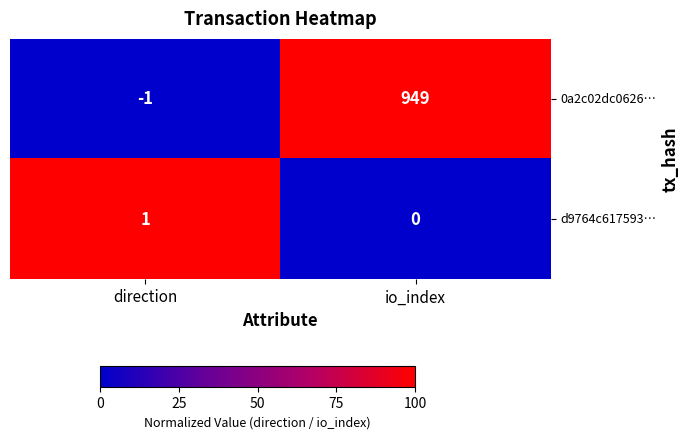

Which series changed the most between direction and io_index?

0a2c02dc0626…